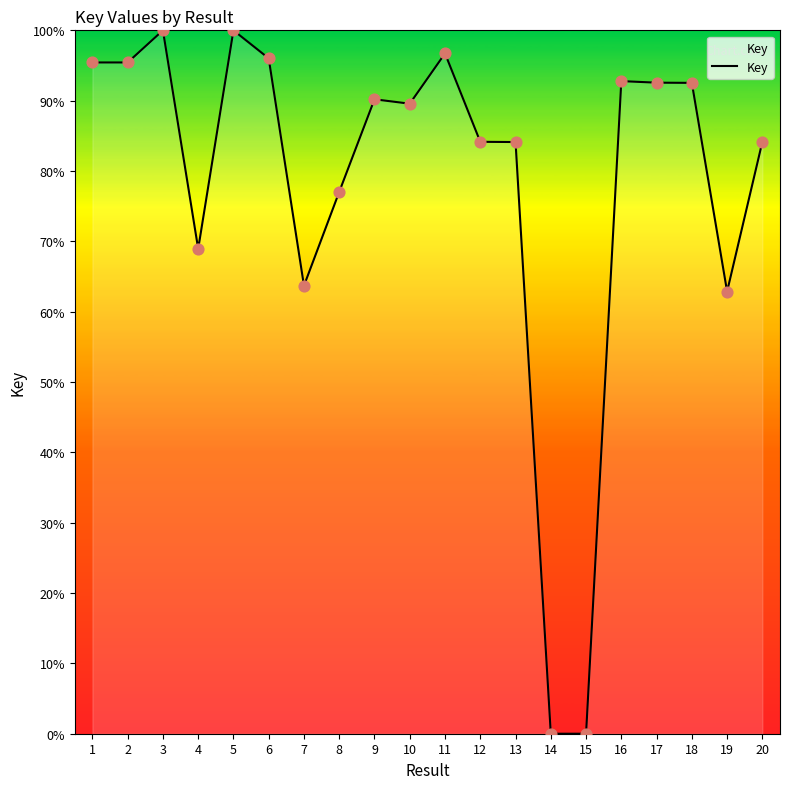

What is the change in value from 2 to 12?

-11.3